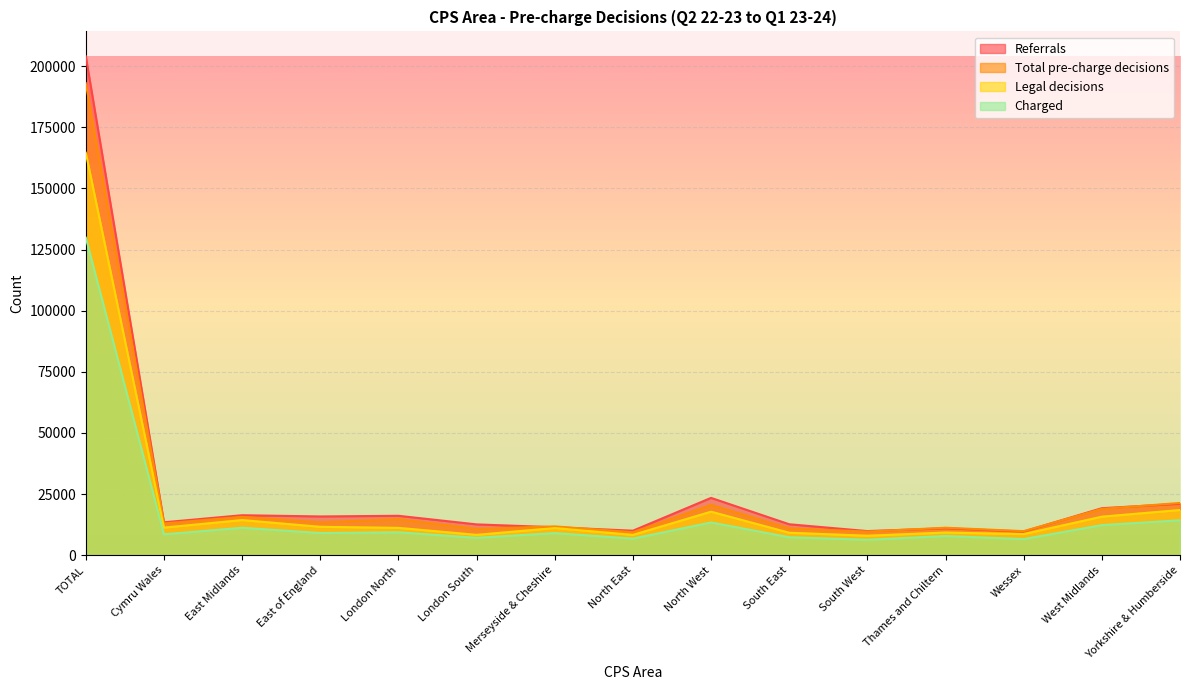

Where does the Charged series first go above 9042?

TOTAL